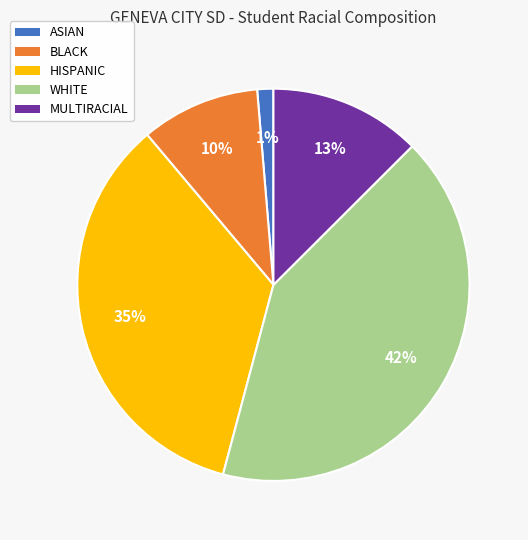

Is the sum of MULTIRACIAL and HISPANIC greater than half?

No